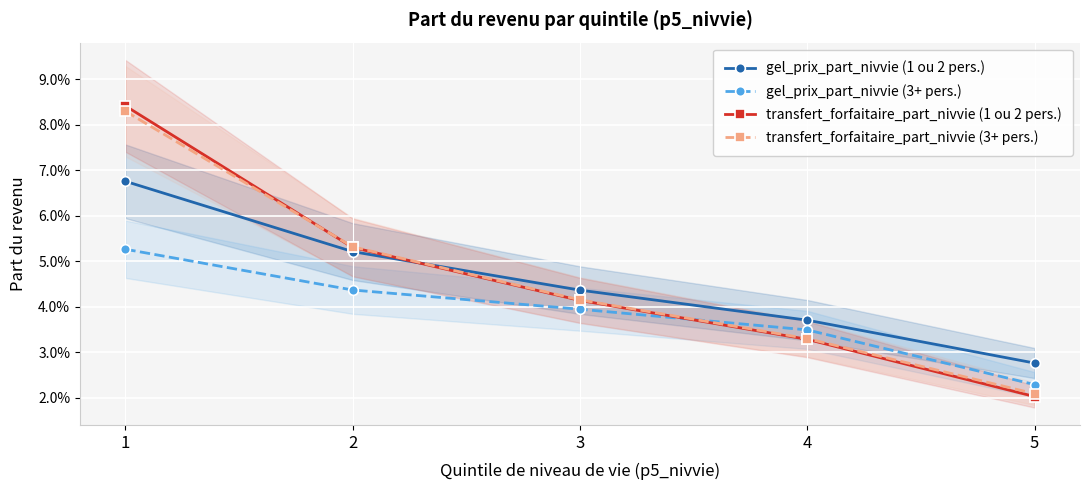

Is it true that gel_prix_part_nivvie (1 ou 2 pers.) equals 0.1 at 1?

False